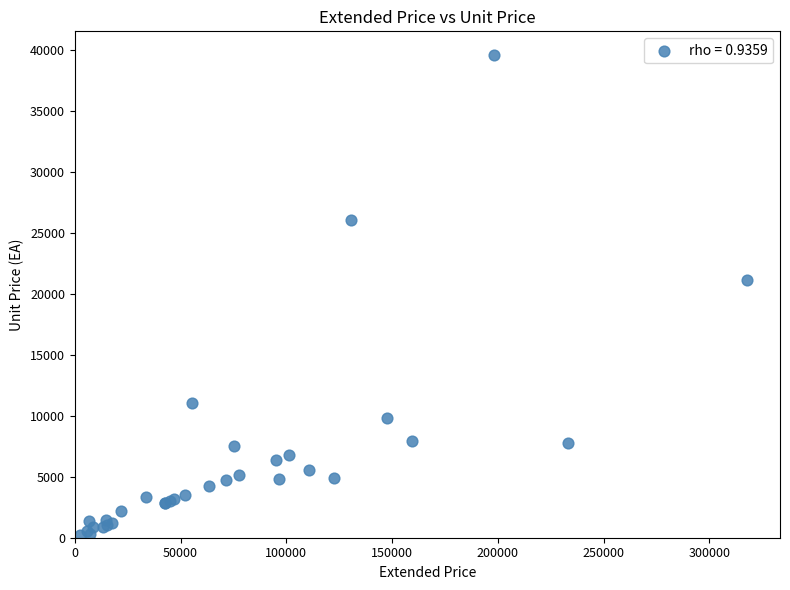

What Y value in the scatter plot is closest to 19917?

21176.7